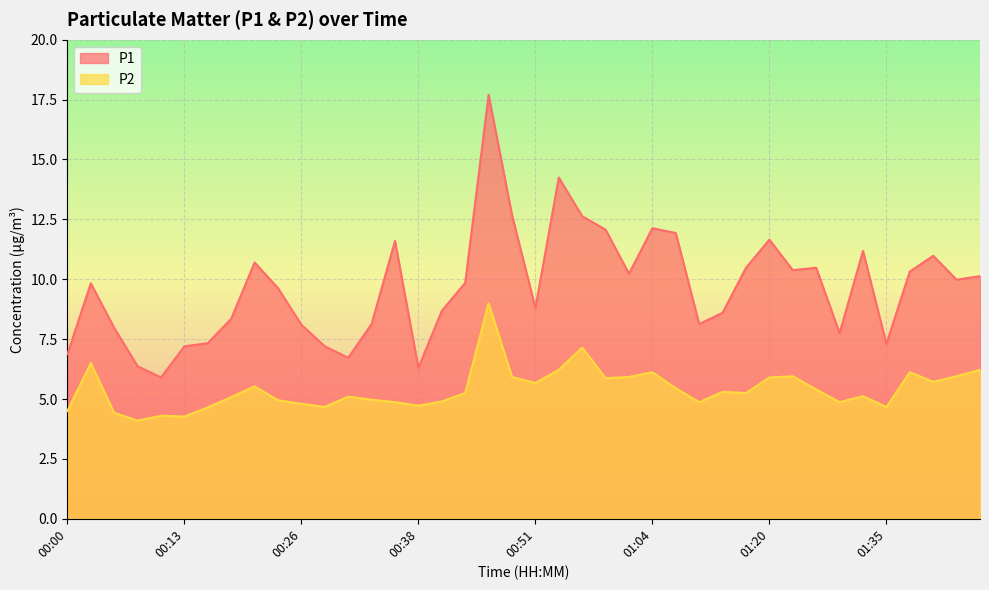

Is the value of P2 at 01:07 greater than the value of P1 at 00:28?

No